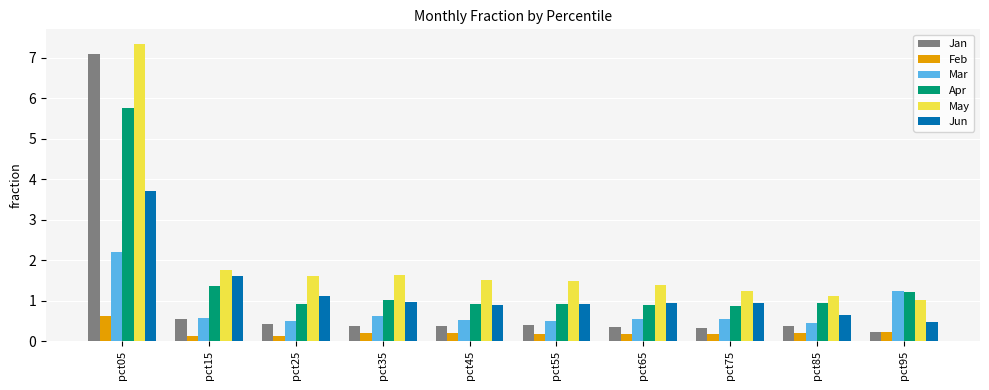

Which category has the highest value in the Jan series?

pct05